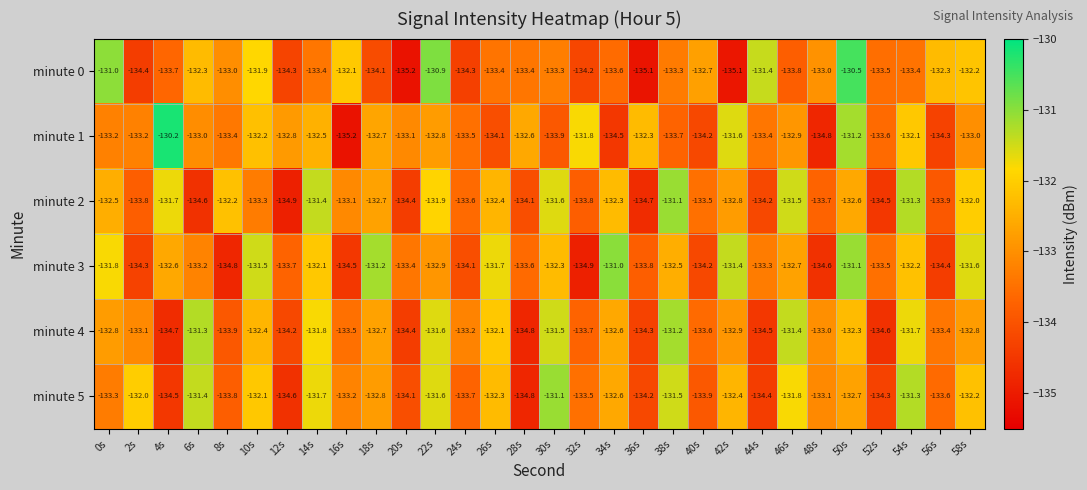

How many categories are shown in the chart?

30